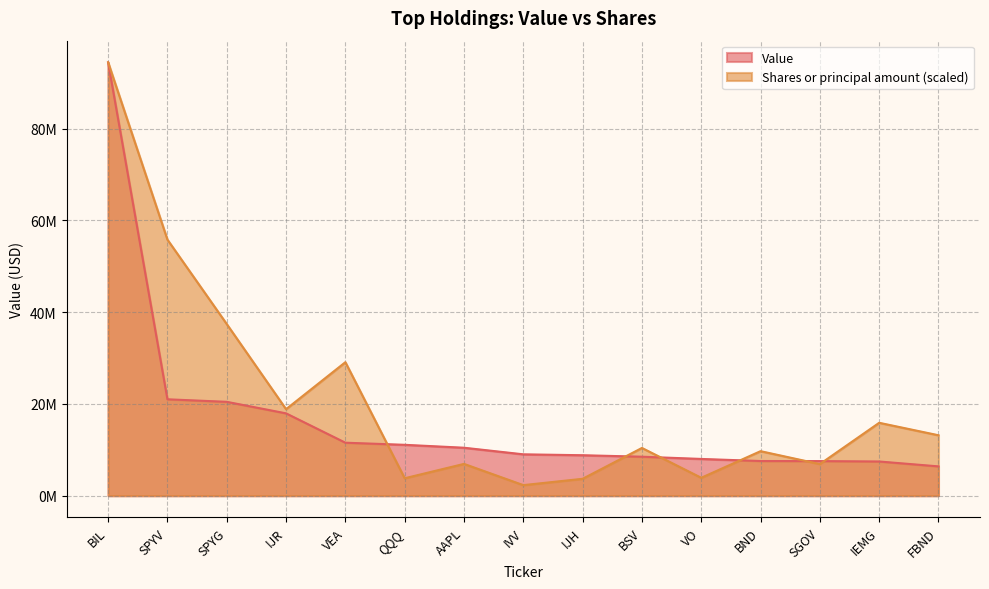

How many intersections are there between Value and Shares or principal amount?

6